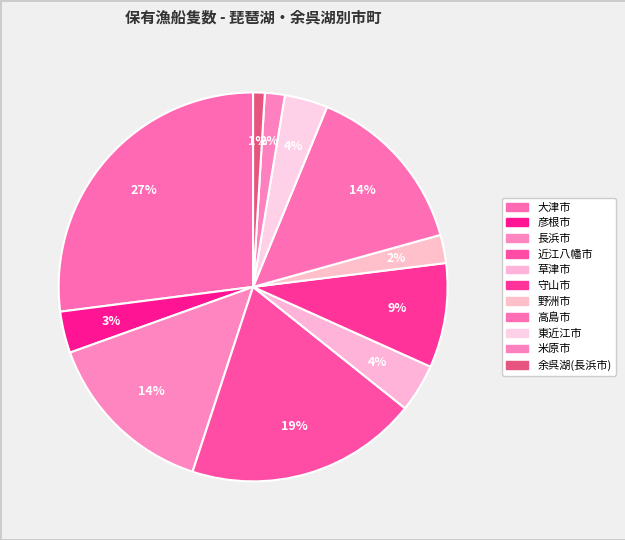

True or false: 守山市 accounts for 23% of the total.

False